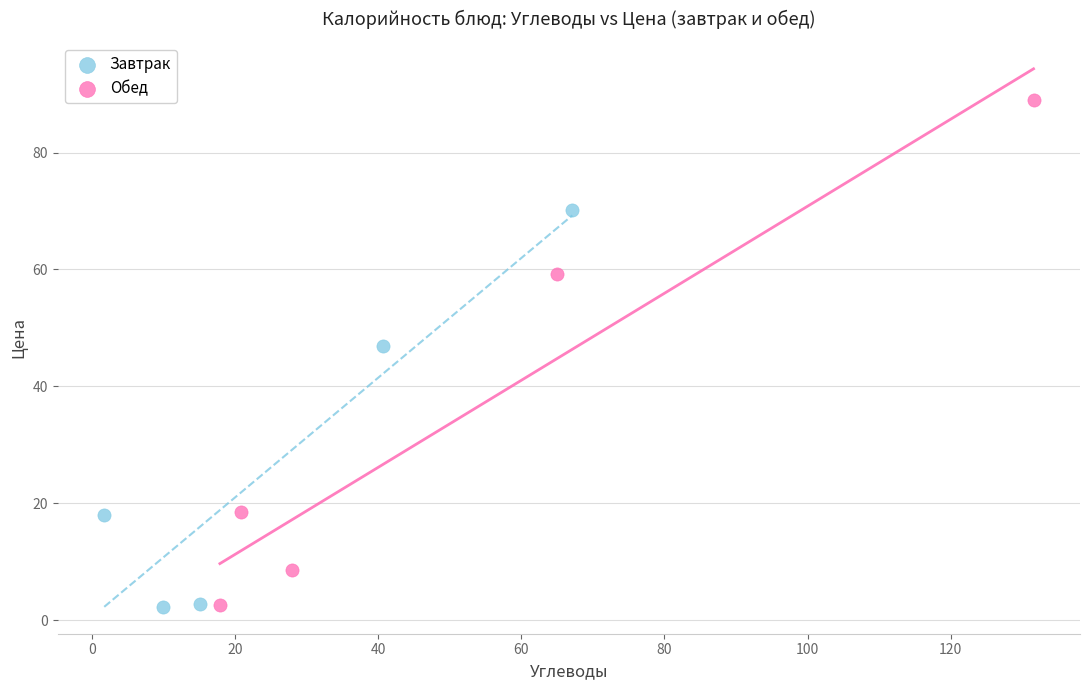

Which series has the largest Y range (max minus min)?

Обед